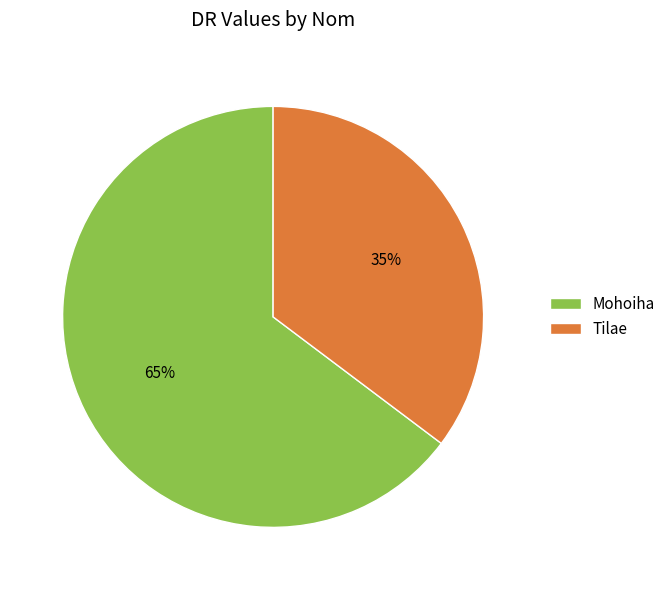

Combined, do Tilae and Mohoiha account for over 50%?

Yes